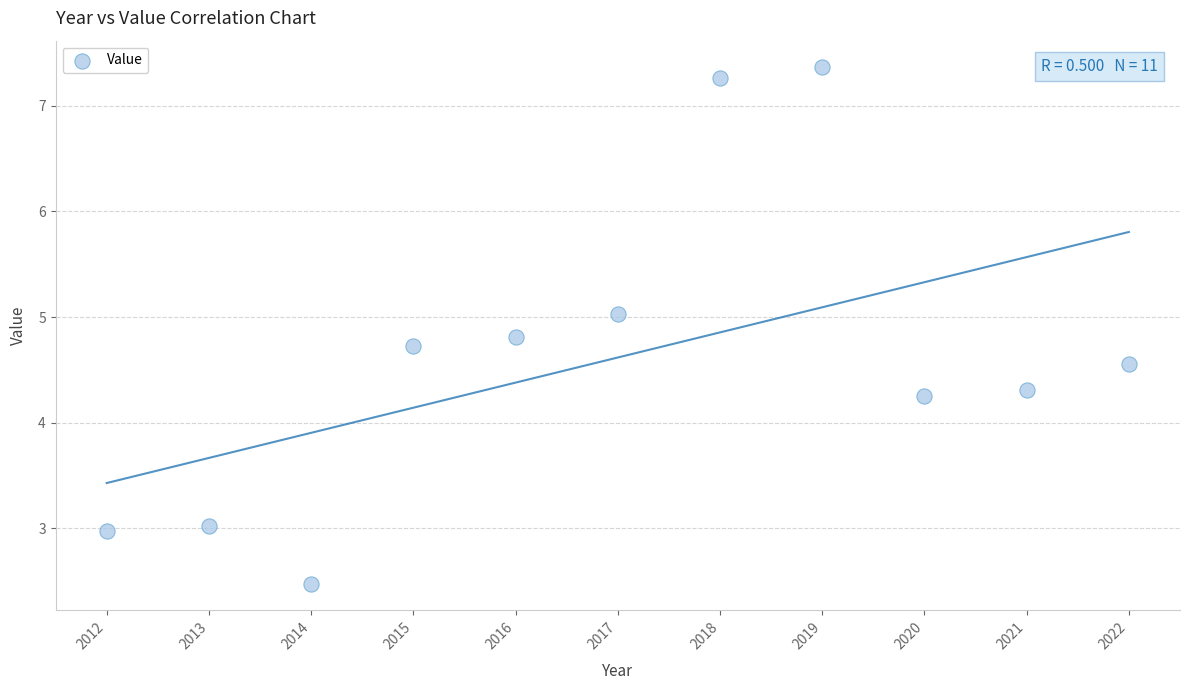

What is the range of Y values (max minus min)?

4.9